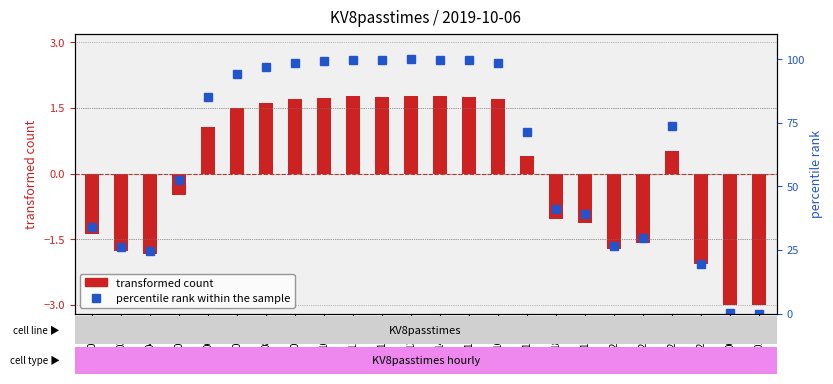

What is the difference between the second highest and second lowest values in the percentile rank within the sample series?

99.7